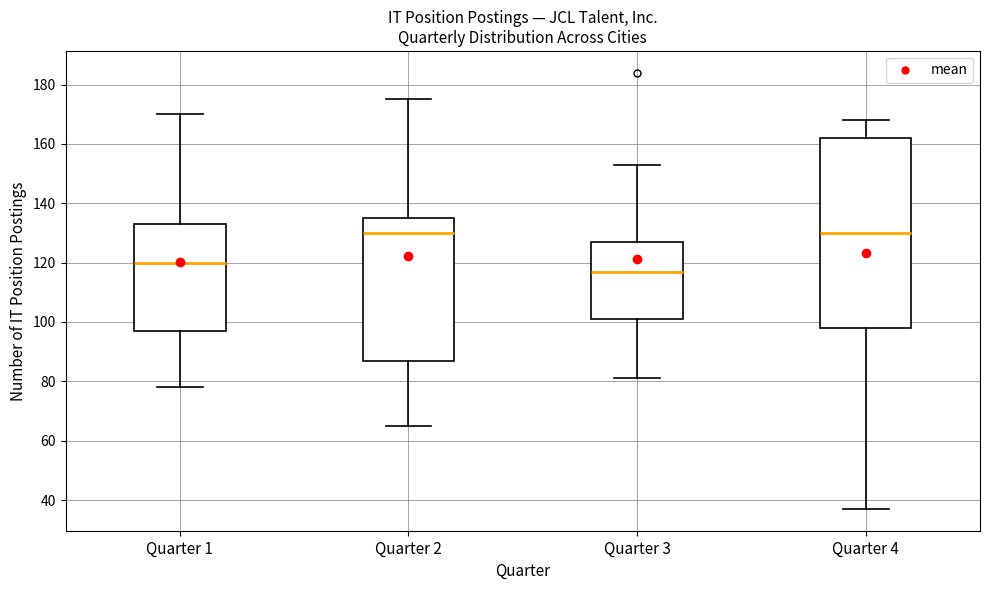

Which box's median line is the lowest?

Quarter 3